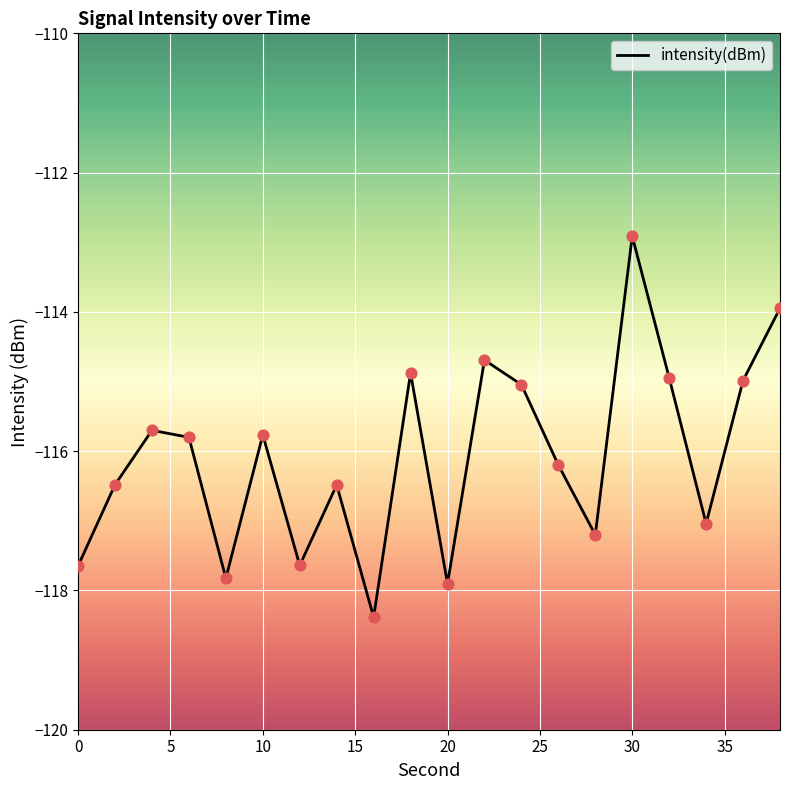

What is the greatest value displayed?

-112.9